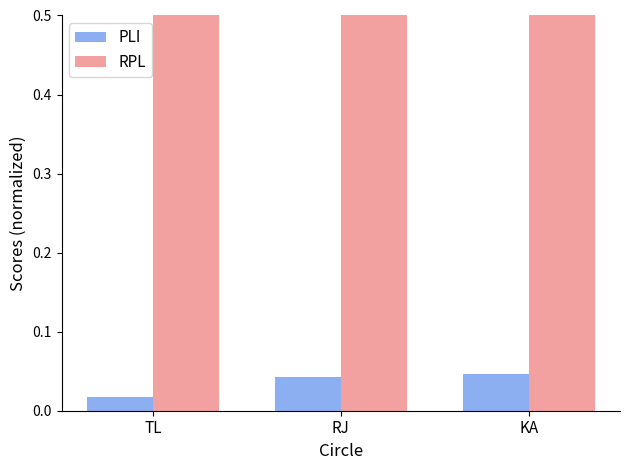

List the labels in order of RPL value, smallest first.

KA, RJ, TL